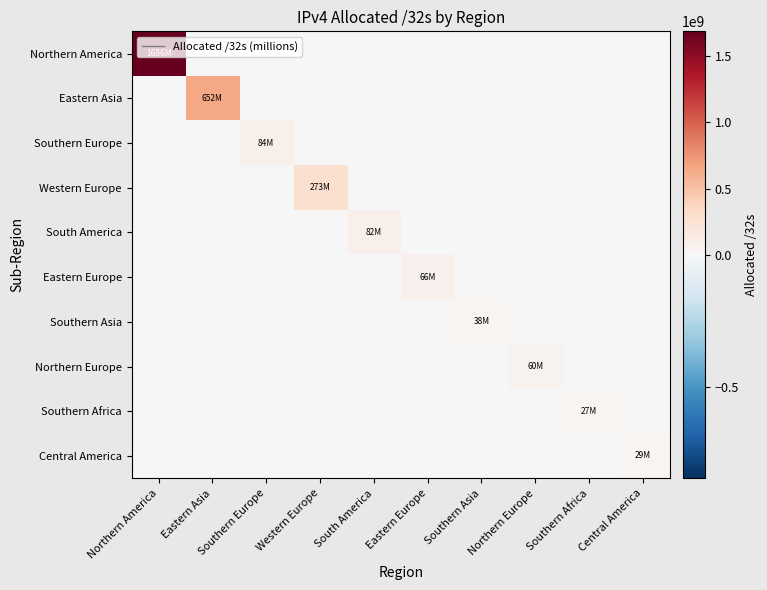

Reading right to left, extract all data points from this chart.

Northern America: Central America=0	Southern Africa=0	Northern Europe=0	Southern Asia=0	Eastern Europe=0	South America=0	Western Europe=0	Southern Europe=0	Eastern Asia=0	Northern America=1686200320
Eastern Asia: Central America=0	Southern Africa=0	Northern Europe=0	Southern Asia=0	Eastern Europe=0	South America=0	Western Europe=0	Southern Europe=0	Eastern Asia=652400128	Northern America=0
Southern Europe: Central America=0	Southern Africa=0	Northern Europe=0	Southern Asia=0	Eastern Europe=0	South America=0	Western Europe=0	Southern Europe=83666048	Eastern Asia=0	Northern America=0
Western Europe: Central America=0	Southern Africa=0	Northern Europe=0	Southern Asia=0	Eastern Europe=0	South America=0	Western Europe=273229768	Southern Europe=0	Eastern Asia=0	Northern America=0
South America: Central America=0	Southern Africa=0	Northern Europe=0	Southern Asia=0	Eastern Europe=0	South America=82177280	Western Europe=0	Southern Europe=0	Eastern Asia=0	Northern America=0
Eastern Europe: Central America=0	Southern Africa=0	Northern Europe=0	Southern Asia=0	Eastern Europe=65902664	South America=0	Western Europe=0	Southern Europe=0	Eastern Asia=0	Northern America=0
Southern Asia: Central America=0	Southern Africa=0	Northern Europe=0	Southern Asia=37980160	Eastern Europe=0	South America=0	Western Europe=0	Southern Europe=0	Eastern Asia=0	Northern America=0
Northern Europe: Central America=0	Southern Africa=0	Northern Europe=59777216	Southern Asia=0	Eastern Europe=0	South America=0	Western Europe=0	Southern Europe=0	Eastern Asia=0	Northern America=0
Southern Africa: Central America=0	Southern Africa=26696960	Northern Europe=0	Southern Asia=0	Eastern Europe=0	South America=0	Western Europe=0	Southern Europe=0	Eastern Asia=0	Northern America=0
Central America: Central America=28805120	Southern Africa=0	Northern Europe=0	Southern Asia=0	Eastern Europe=0	South America=0	Western Europe=0	Southern Europe=0	Eastern Asia=0	Northern America=0